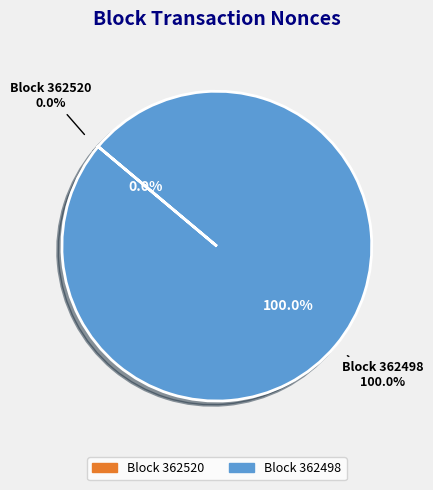

What is the largest slice in the pie chart?

362498